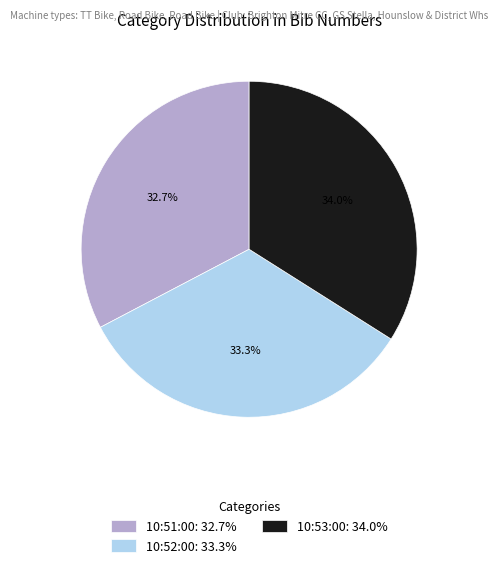

What is the smallest slice in the pie chart?

10:51:00